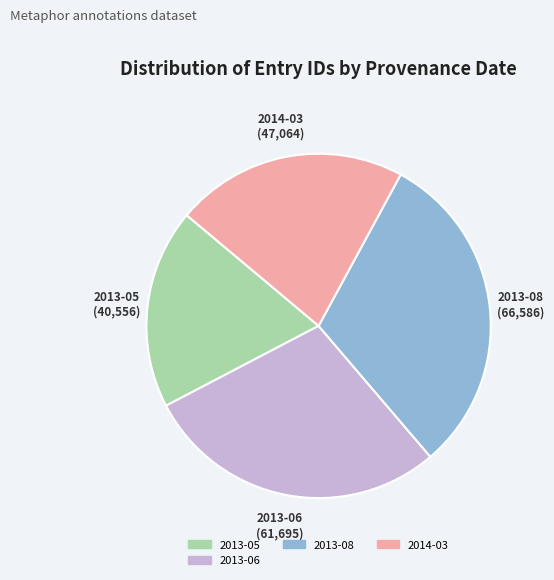

Does any single category account for the majority?

No